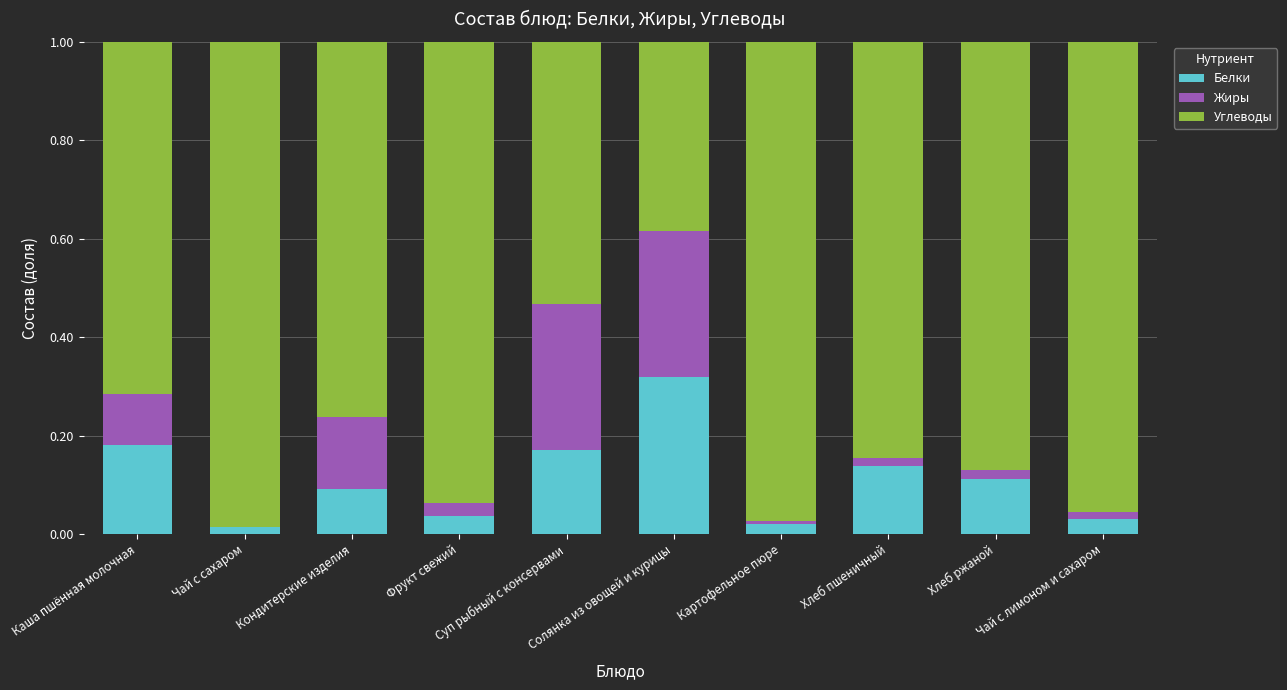

Rank the series by their maximum value, from highest to lowest.

Углеводы, Белки, Жиры